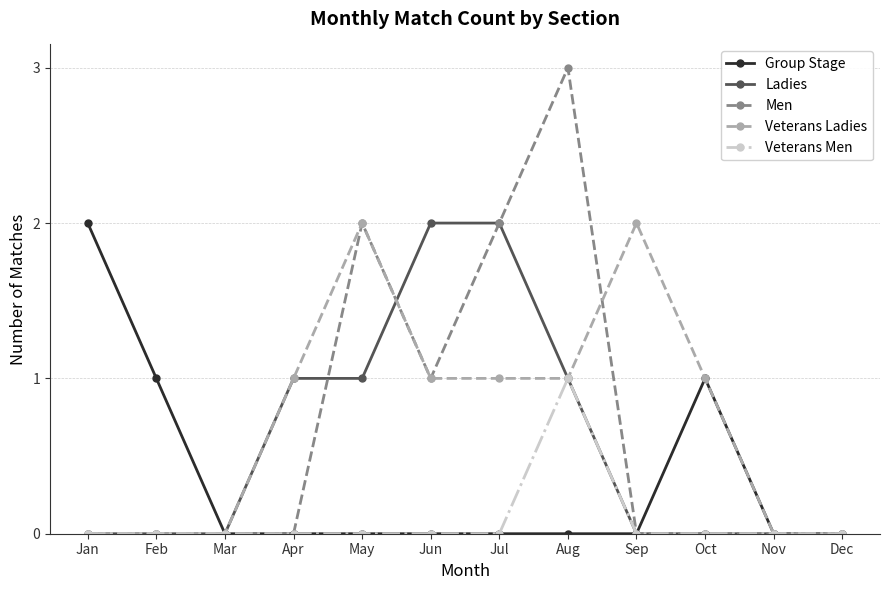

Reading left to right, transcribe all the data shown in this chart.

Group Stage: Jan=2	Feb=1	Mar=0	Apr=0	May=0	Jun=0	Jul=0	Aug=0	Sep=0	Oct=1	Nov=0	Dec=0
Ladies: Jan=0	Feb=0	Mar=0	Apr=1	May=1	Jun=2	Jul=2	Aug=1	Sep=0	Oct=0	Nov=0	Dec=0
Men: Jan=0	Feb=0	Mar=0	Apr=0	May=2	Jun=1	Jul=2	Aug=3	Sep=0	Oct=0	Nov=0	Dec=0
Veterans Ladies: Jan=0	Feb=0	Mar=0	Apr=1	May=2	Jun=1	Jul=1	Aug=1	Sep=2	Oct=1	Nov=0	Dec=0
Veterans Men: Jan=0	Feb=0	Mar=0	Apr=0	May=0	Jun=0	Jul=0	Aug=1	Sep=0	Oct=0	Nov=0	Dec=0